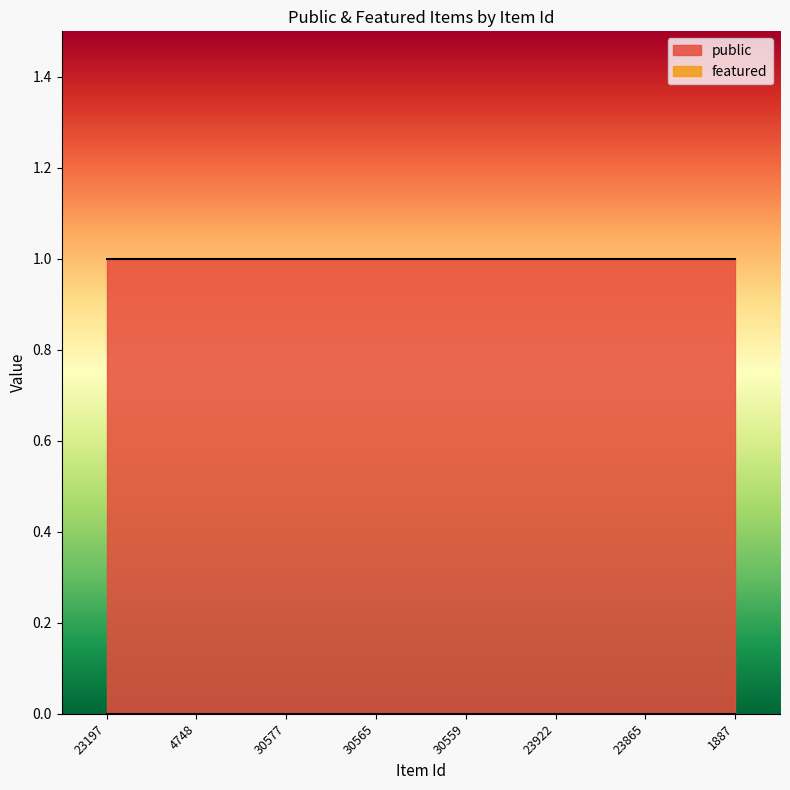

True or false: public has a value of 1 at 23197.

True